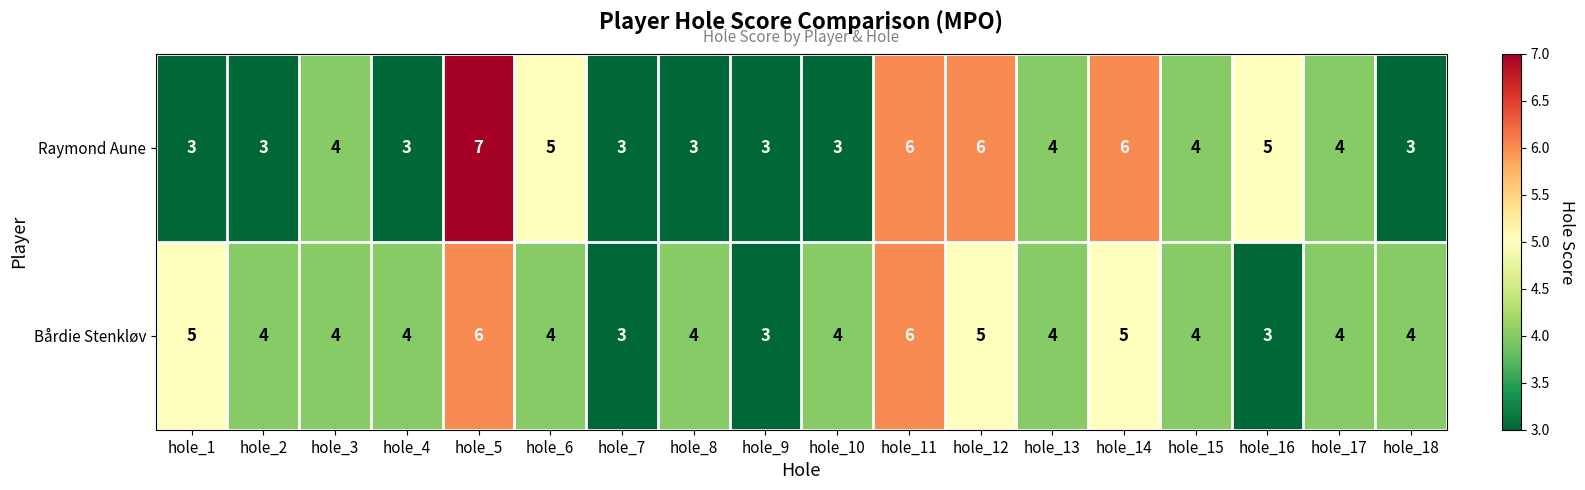

What value does the Raymond Aune series have at hole_16?

5